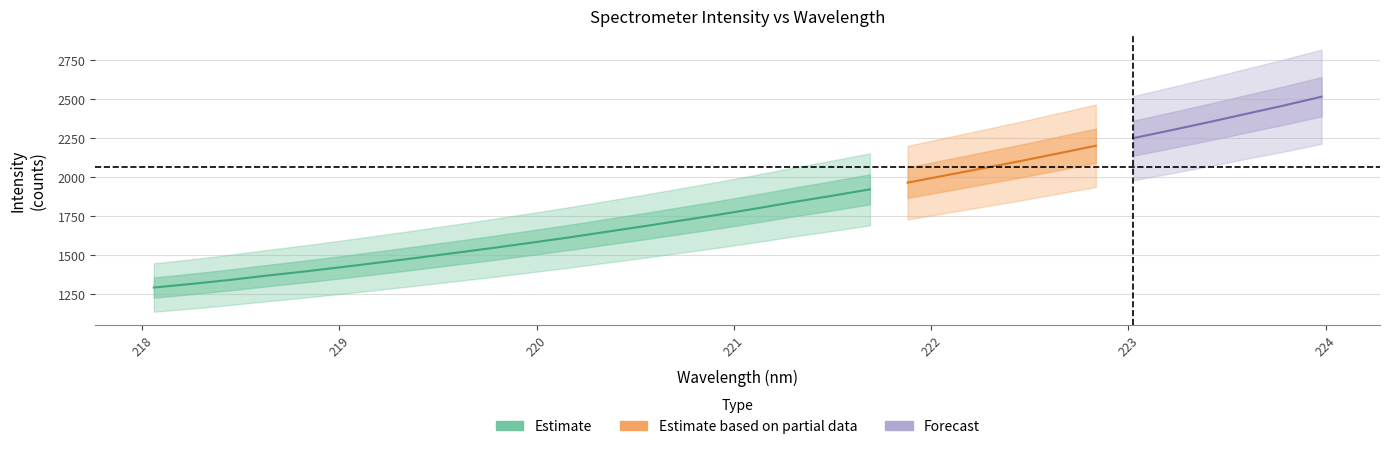

Reading right to left, transcribe all the data shown in this chart.

x: 31=224.0	30=223.8	29=223.6	28=223.4	27=223.2	26=223.0	25=222.8	24=222.6	23=222.5	22=222.3	21=222.1	20=221.9	19=221.7	18=221.5	17=221.3	16=221.1	15=220.9	14=220.7	13=220.5	12=220.4	11=220.2	10=220.0	9=219.8	8=219.6	7=219.4	6=219.2	5=219.0	4=218.8	3=218.6	2=218.4	1=218.3	0=218.1
y: 31=2515.7	30=2459.3	29=2406.1	28=2352.3	27=2300.6	26=2250.2	25=2201.3	24=2152.0	23=2103.3	22=2056.8	21=2010.8	20=1964.9	19=1921.8	18=1880.7	17=1841.5	16=1800.0	15=1760.0	14=1722.5	13=1685.2	12=1649.4	11=1613.2	10=1579.5	9=1546.2	8=1514.8	7=1483.4	6=1453.3	5=1423.7	4=1395.2	3=1368.9	2=1340.8	1=1315.5	0=1292.4